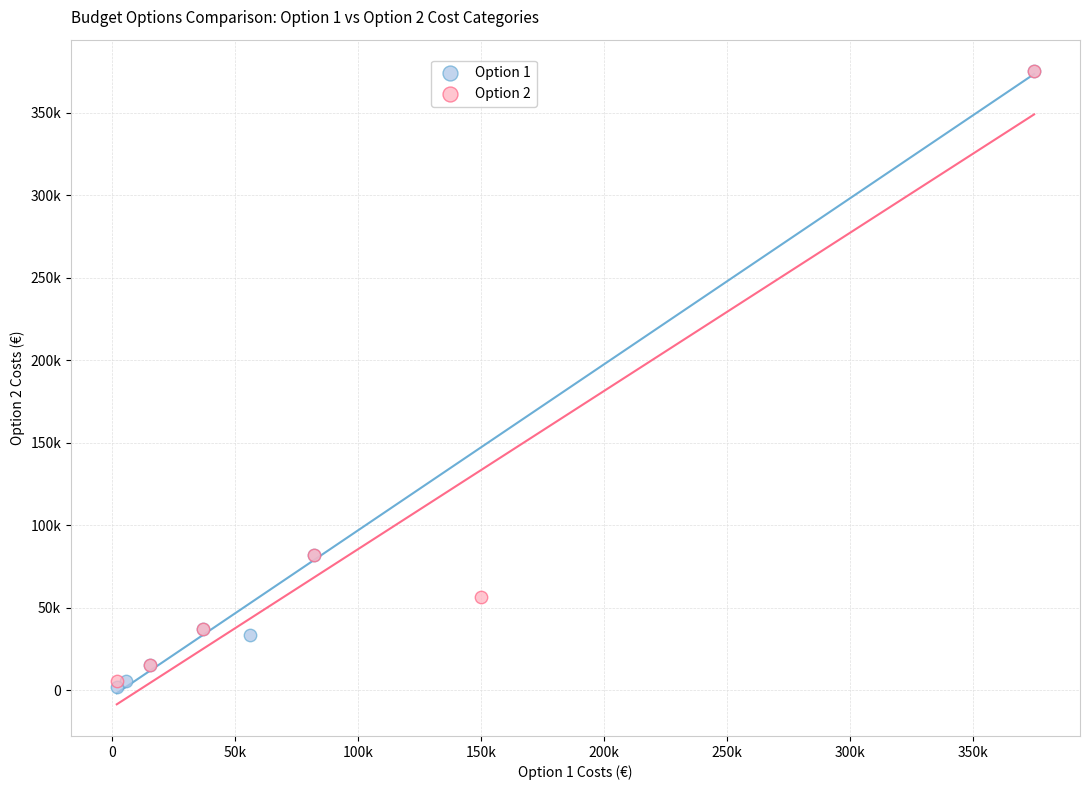

What are all the series names shown in the legend?

Option 1, Option 2